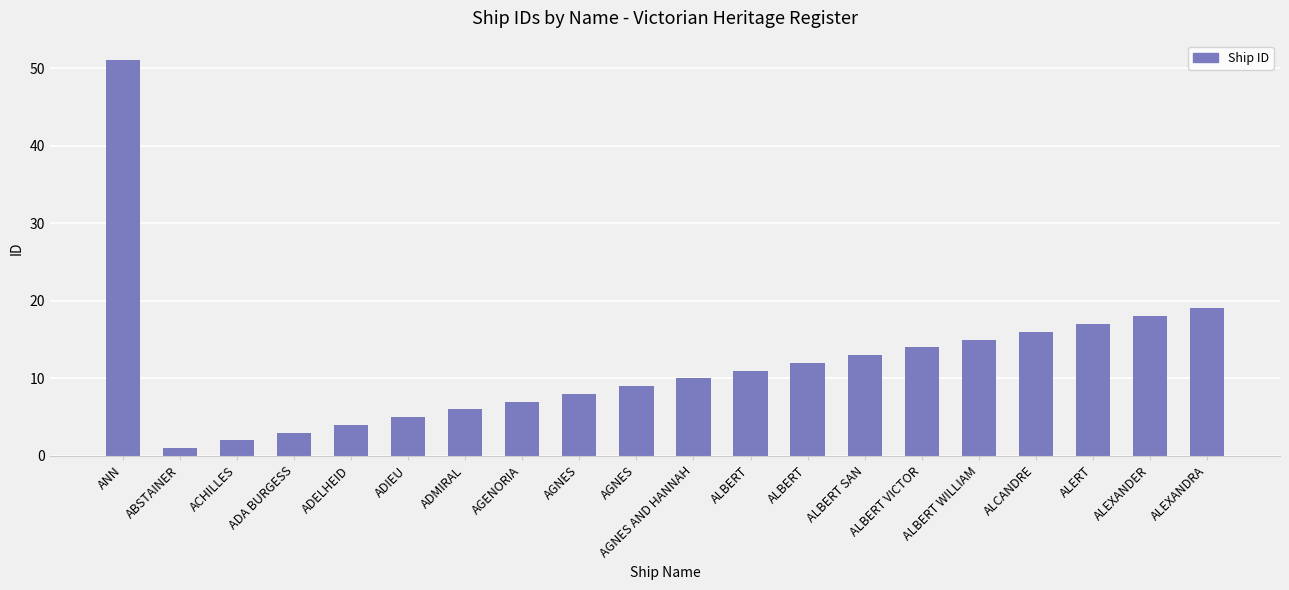

Count the number of data series in this chart.

1